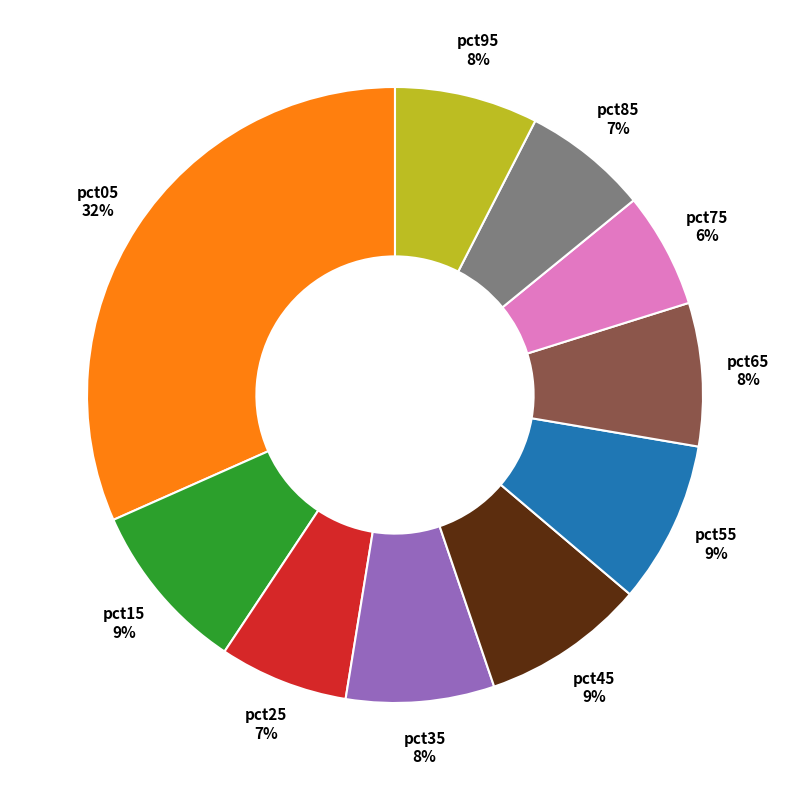

How many segments does this pie chart have?

10